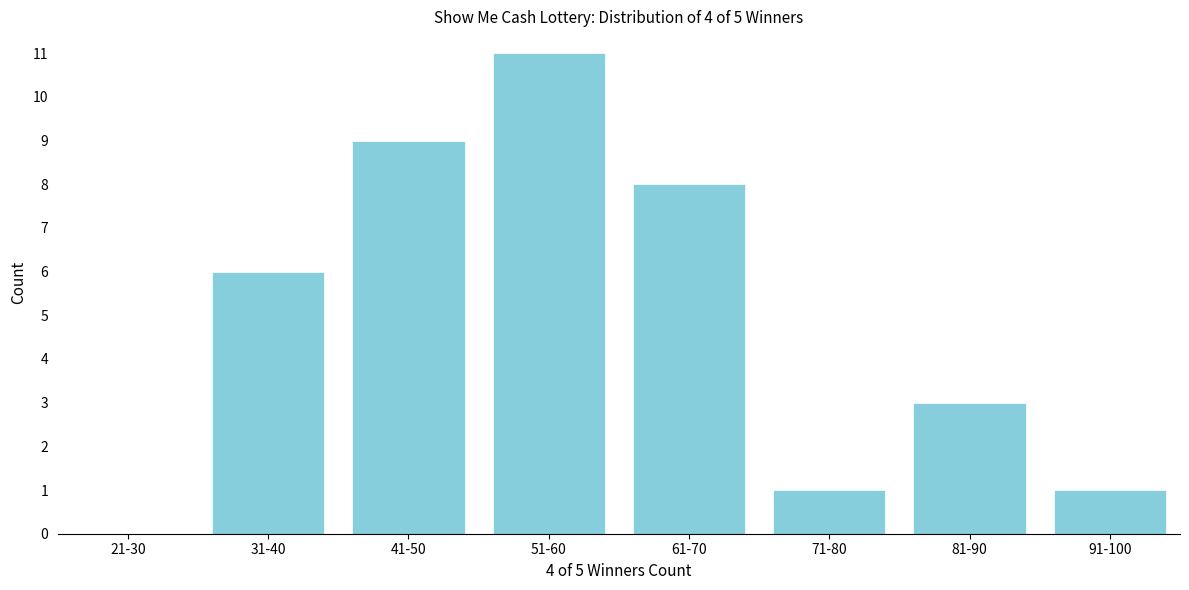

Reading left to right, what are all the values shown in this chart?

21-30=0	31-40=6	41-50=9	51-60=11	61-70=8	71-80=1	81-90=3	91-100=1